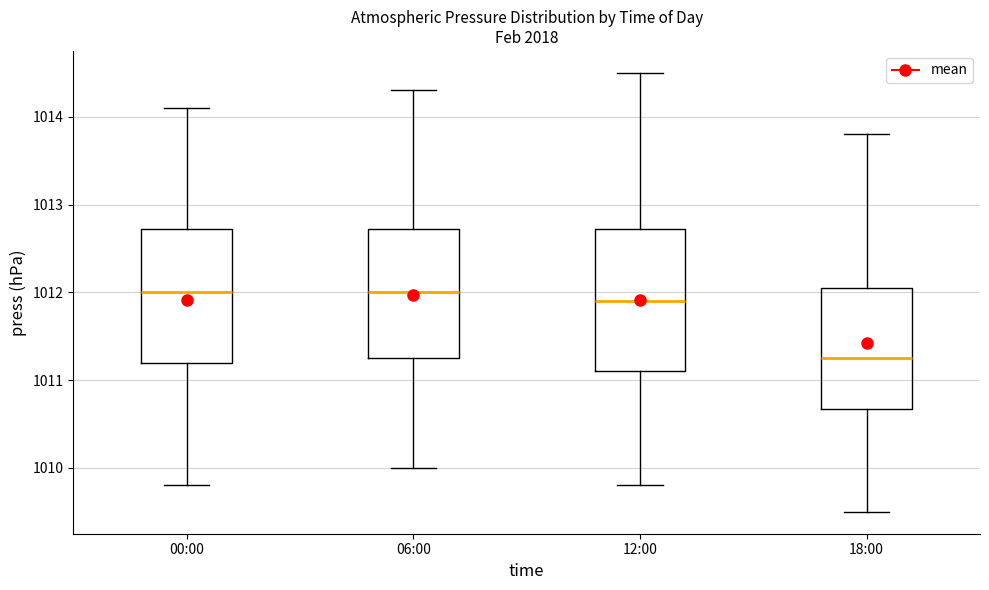

Where does the median line of the box for 00:00 sit on the y-axis? The values are not printed on the chart, so give them approximately, as read against the axis.

1012.0